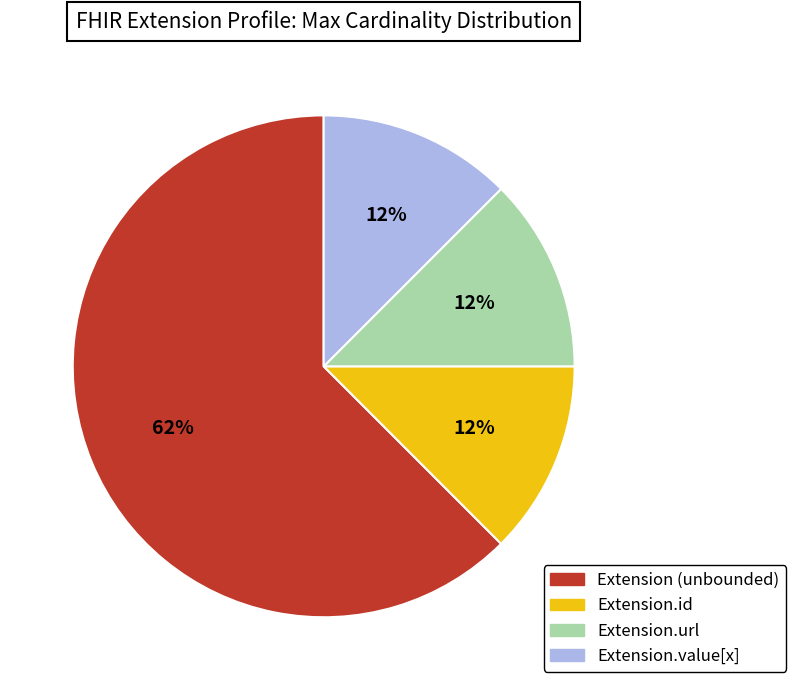

Is there a majority slice in this chart?

Yes